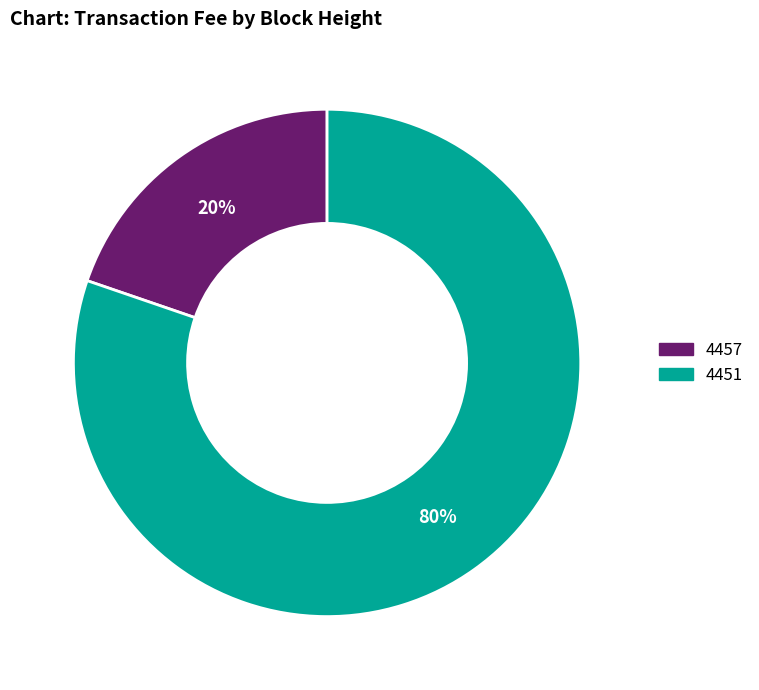

True or false: 4457 accounts for 8% of the total.

False